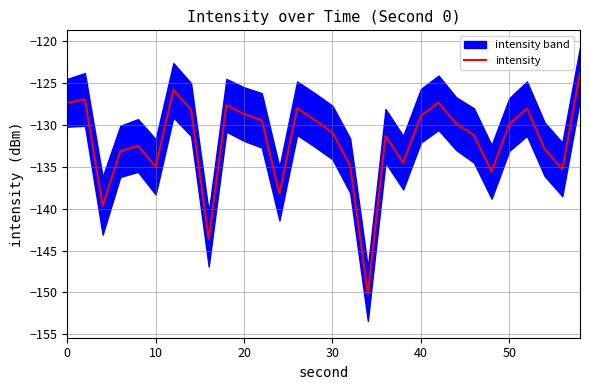

The intensity series shows -128.9 at 40. True or false?

True